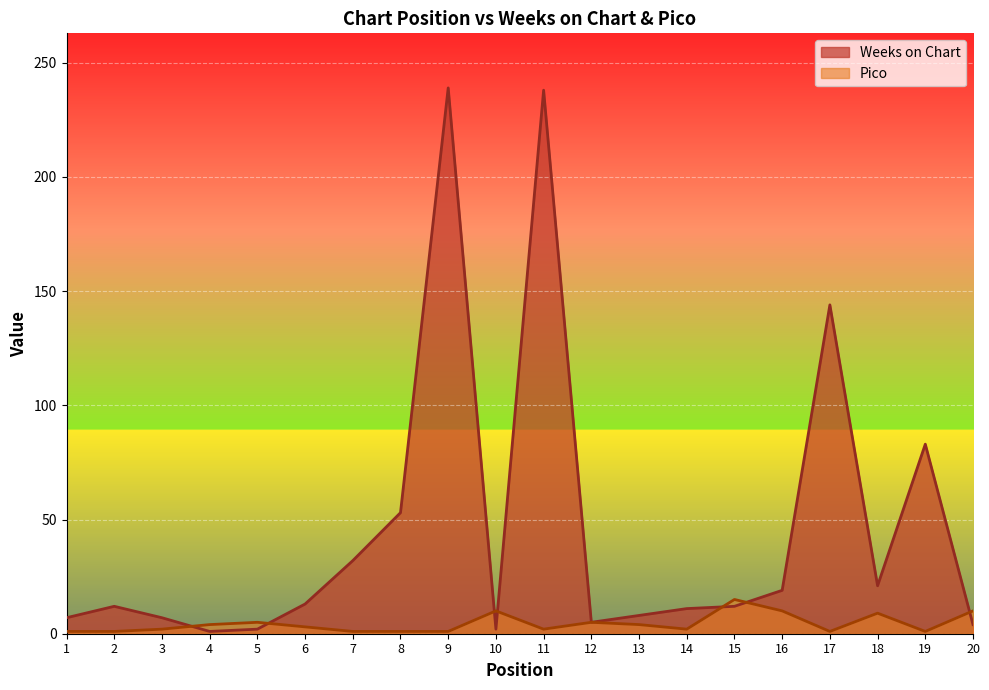

Reading right to left, transcribe all the data shown in this chart.

Weeks on Chart: 4	83	21	144	19	12	11	8	5	238	2	239	53	32	13	2	1	7	12	7
Pico: 10	1	9	1	10	15	2	4	5	2	10	1	1	1	3	5	4	2	1	1